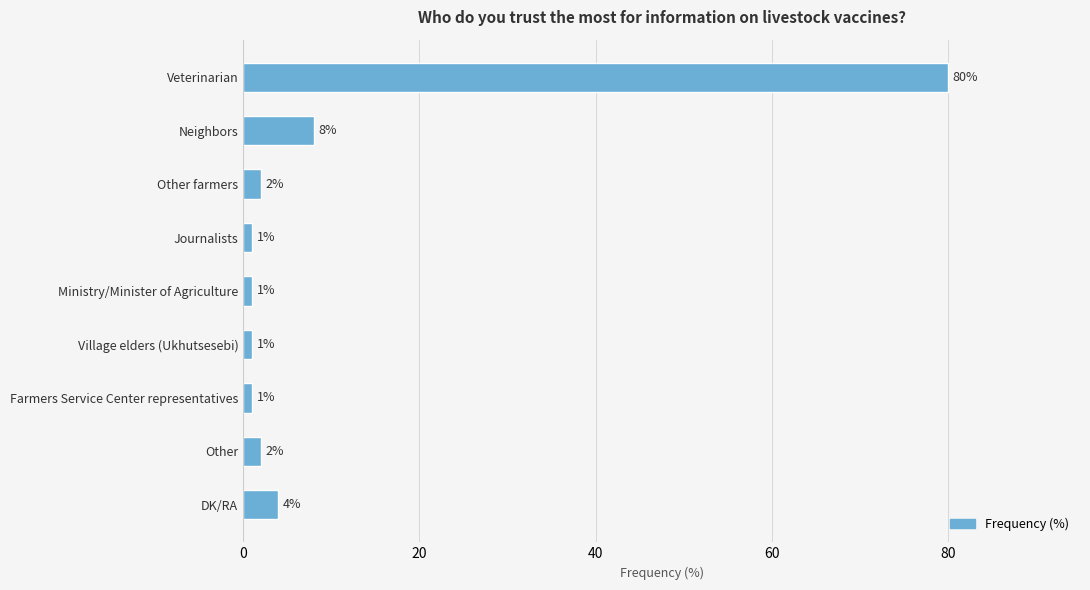

Approximately how many times larger is the value at Village elders (Ukhutsesebi) compared to Journalists?

1.0